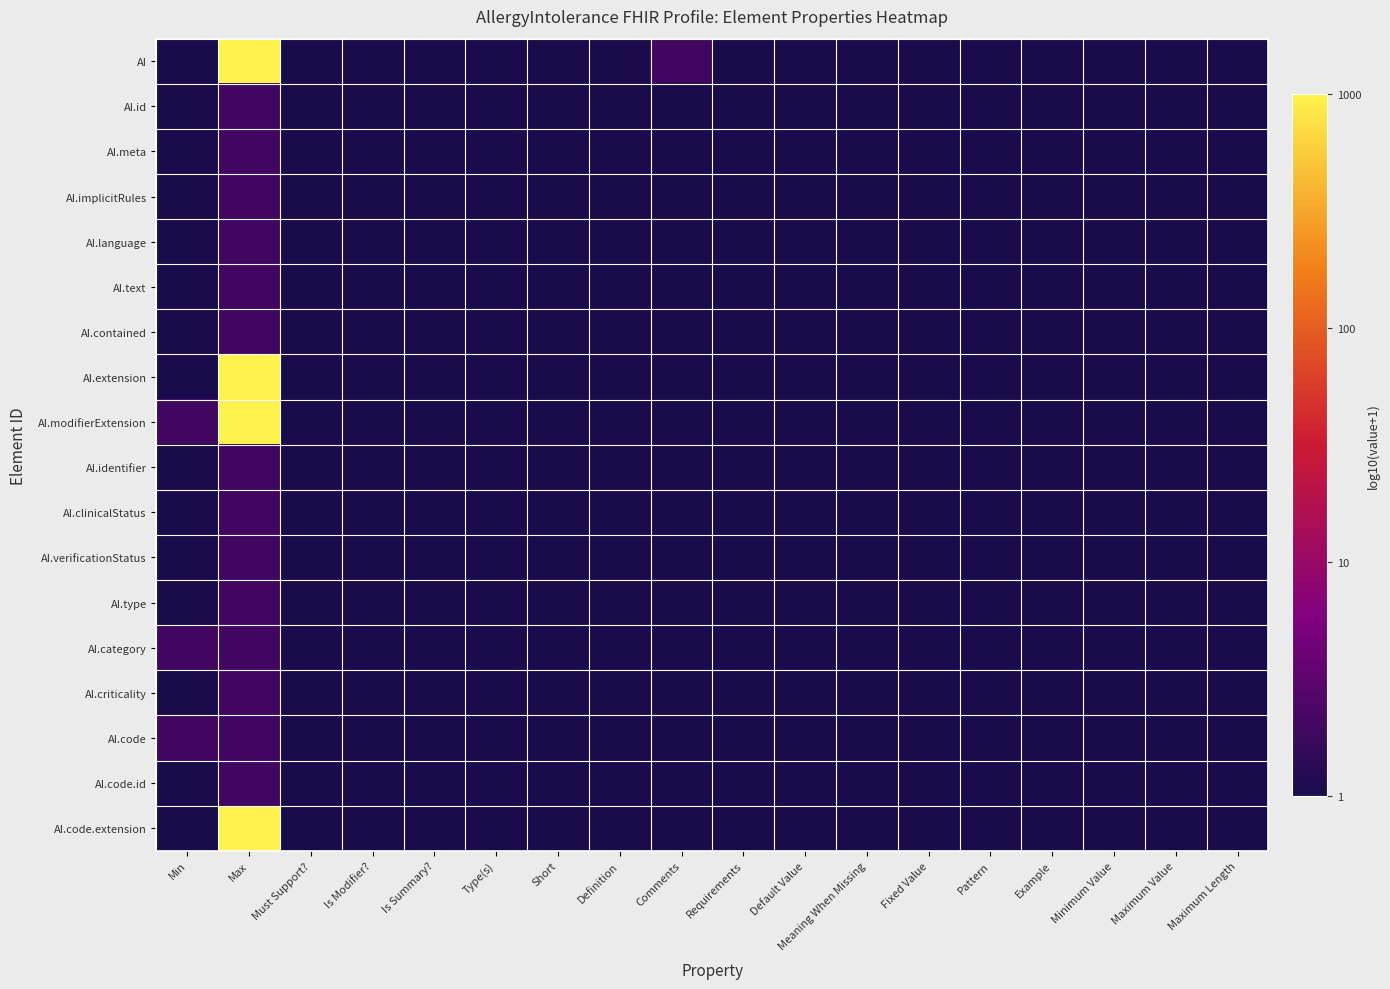

How many series are shown in this chart?

18